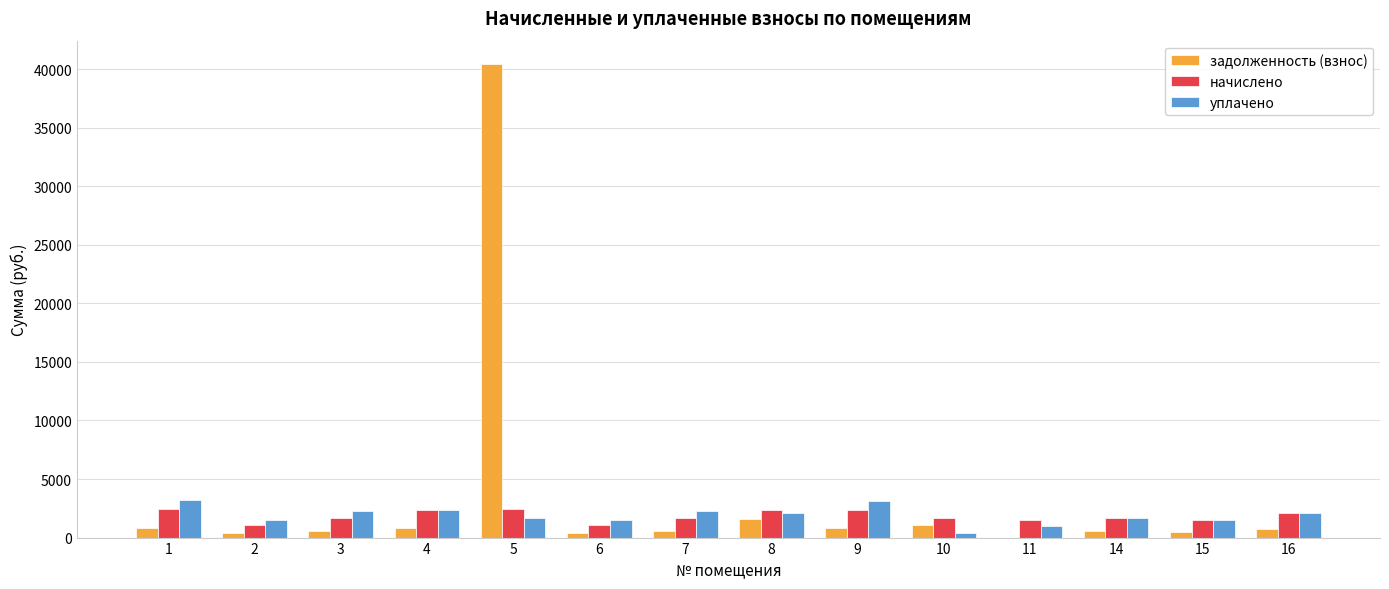

What are all the series names shown in the legend?

задолженность (взнос), начислено, уплачено